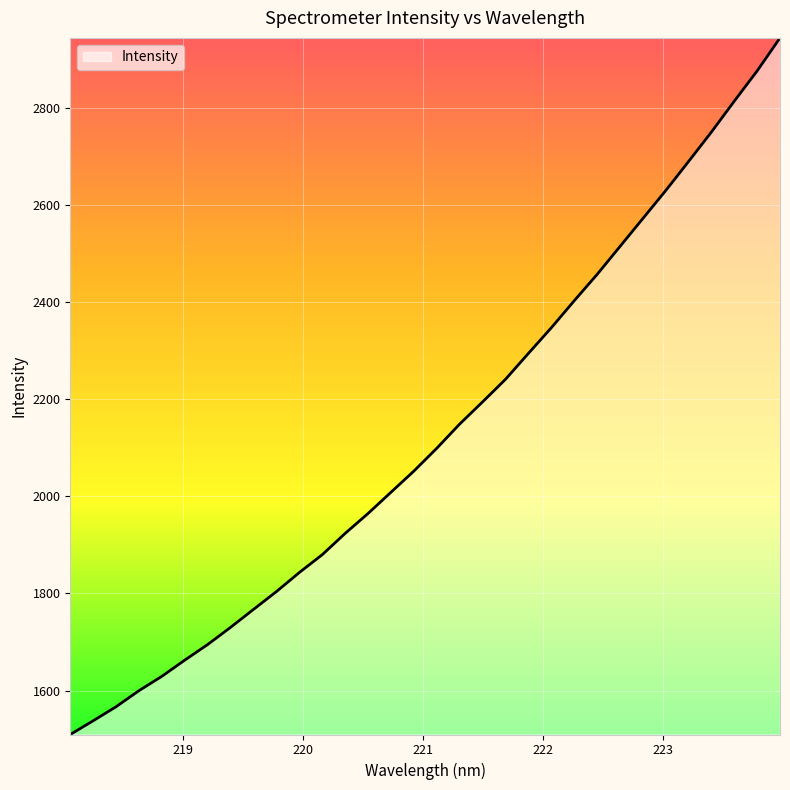

What is the minimum value shown in the chart?

1509.5